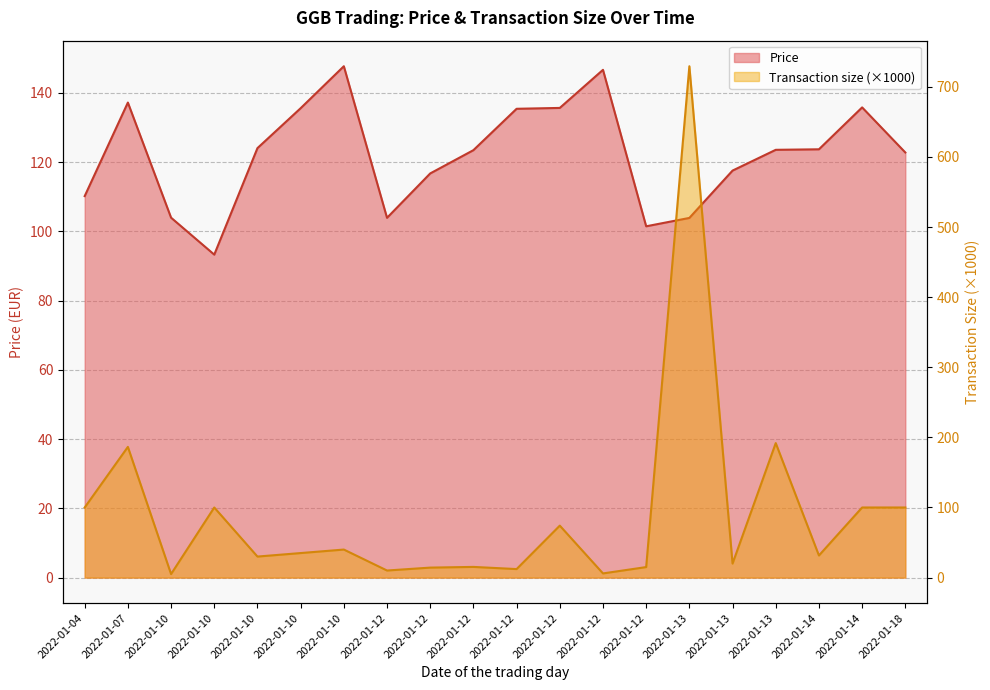

Read the Price value at 2022-01-10.

147.7